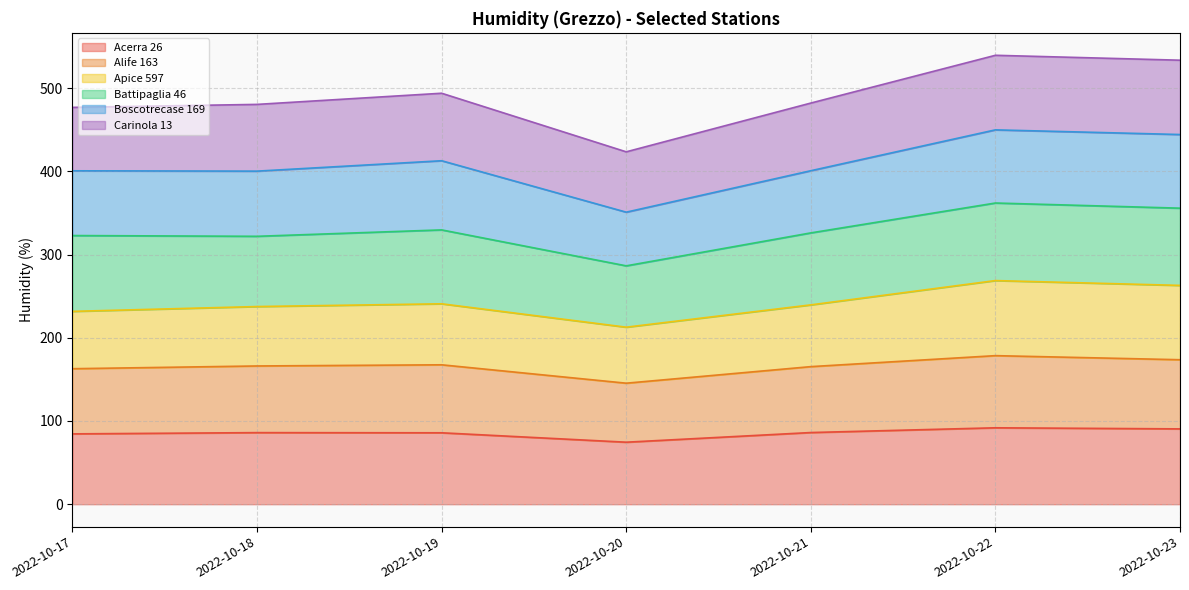

Which has a higher value, 2022-10-18 or 2022-10-21?

2022-10-21